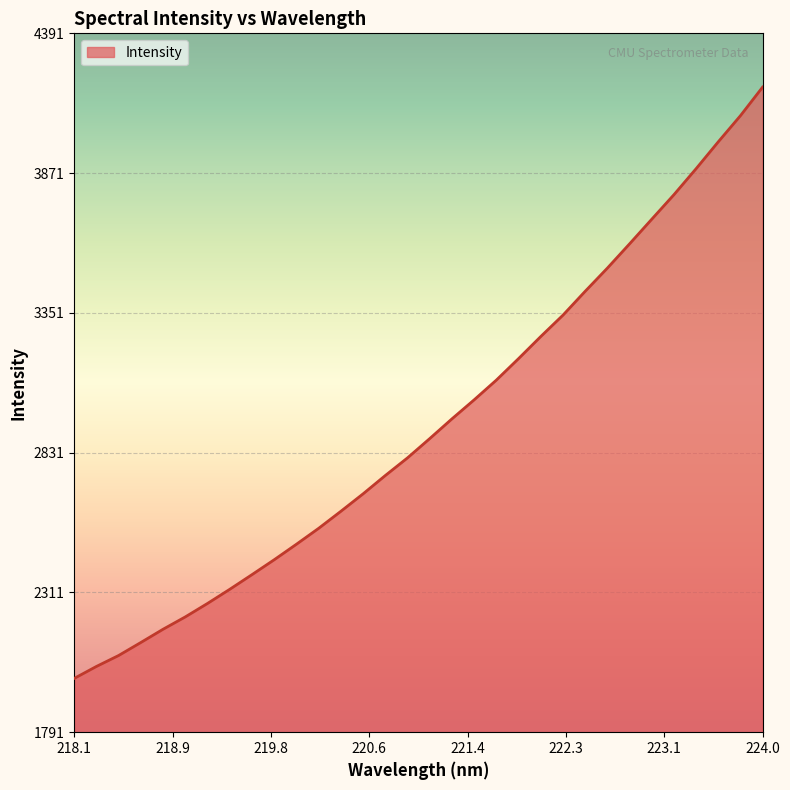

True or false: there are more than 1 points higher than both neighbors.

False